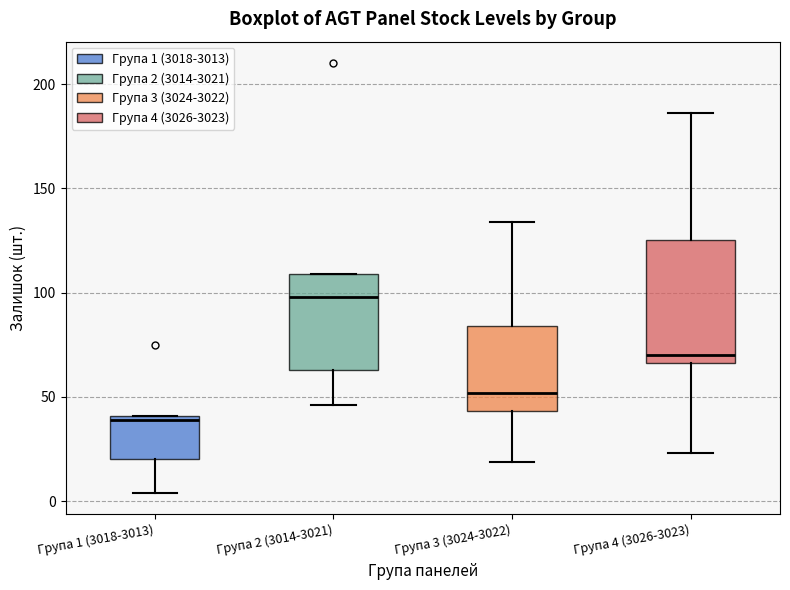

Reading left to right, transcribe this box plot: for each box, give where its median line is, the range the box spans, and where its two whiskers end, as read against the y-axis. The values are not printed on the chart, so give them approximately, as read against the axis.

Група 1 (3018-3013): median 40 (just below the box's upper edge), box 20 to 40, whiskers 5 to 40
Група 2 (3014-3021): median 100, box 65 to 110, whiskers 45 to 110
Група 3 (3024-3022): median 50, box 45 to 85, whiskers 20 to 135
Група 4 (3026-3023): median 70, box 65 to 125, whiskers 25 to 185